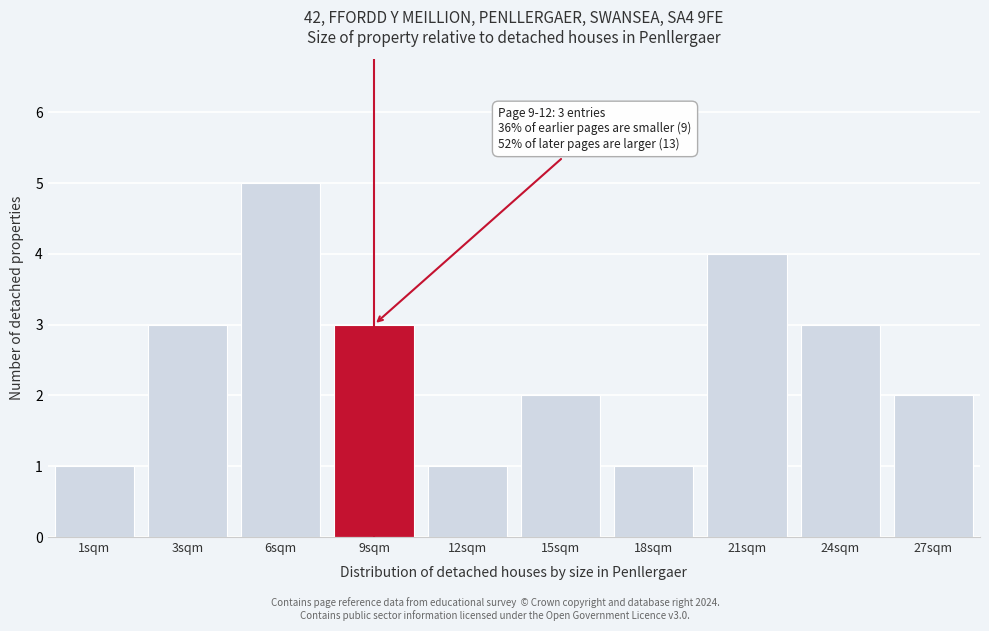

Reading right to left, transcribe all the data shown in this chart.

27sqm=2	24sqm=3	21sqm=4	18sqm=1	15sqm=2	12sqm=1	9sqm=3	6sqm=5	3sqm=3	1sqm=1